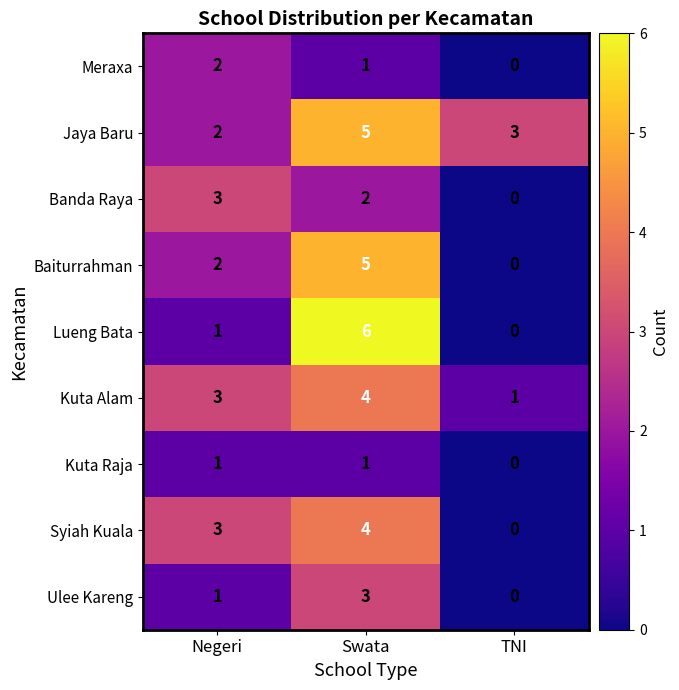

What is the difference between the Jaya Baru values at Swata and Negeri?

3